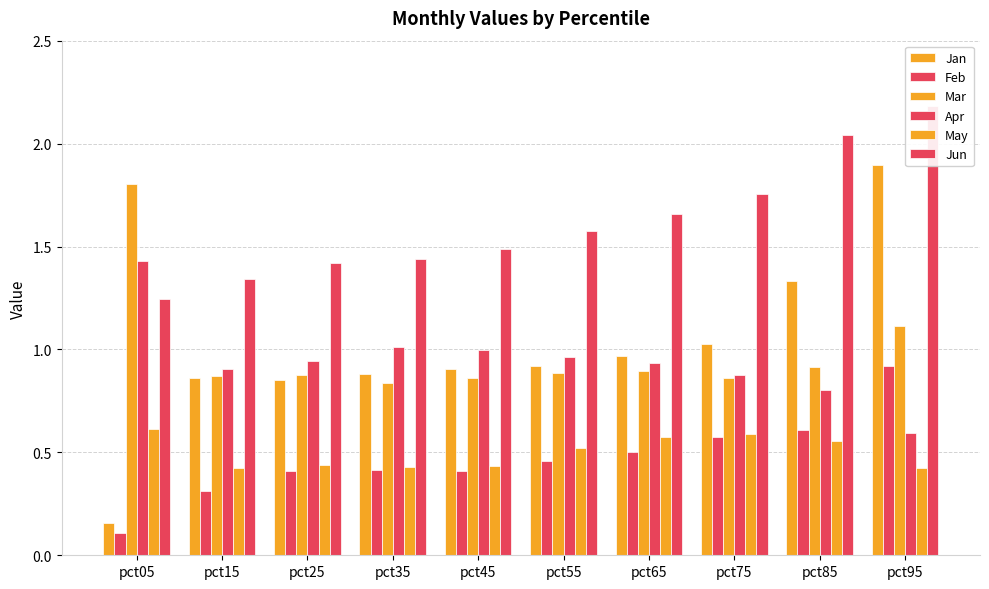

At which category is the sum across all series the highest?

pct95